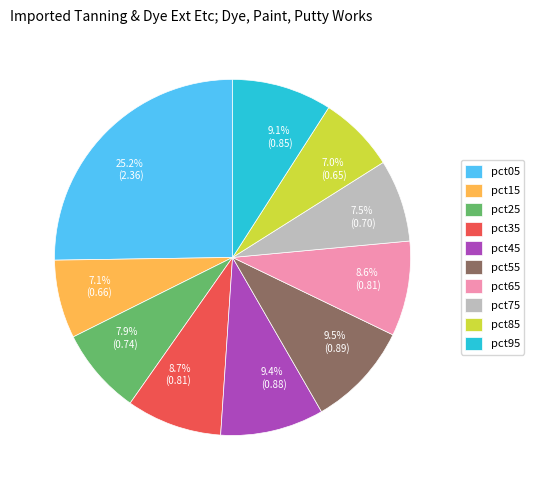

Count the number of slices in the pie.

10